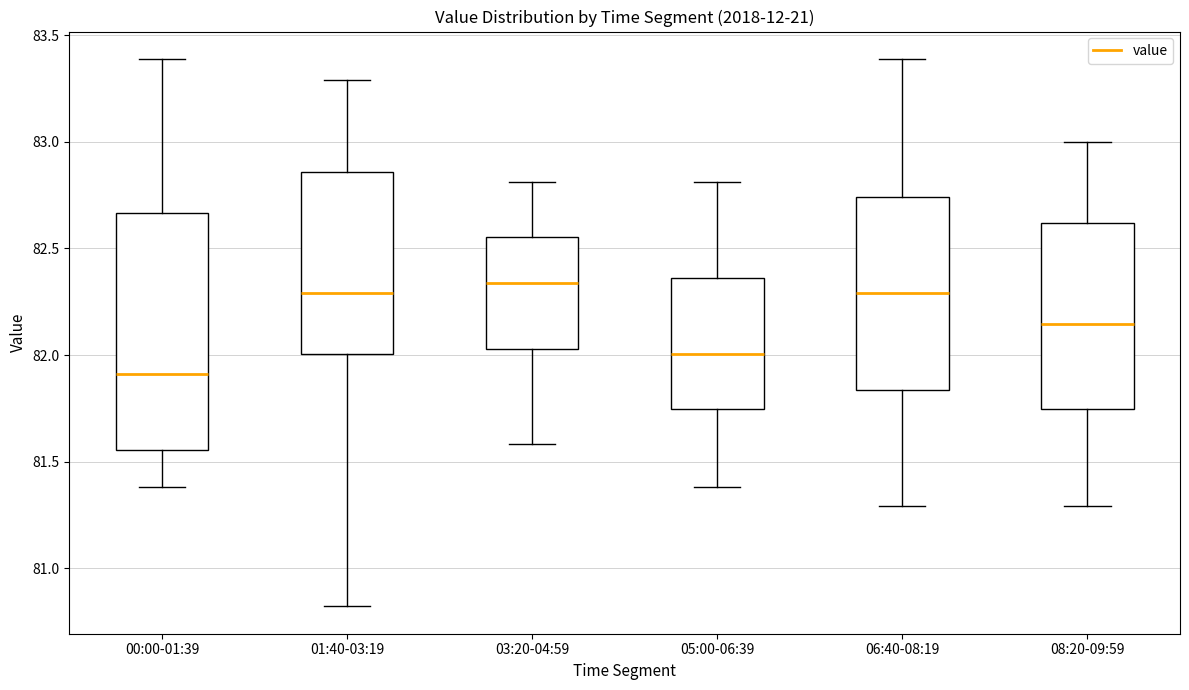

Where is the upper edge of the box for 00:00-01:39 on the y-axis? The values are not printed on the chart, so give them approximately, as read against the axis.

82.65